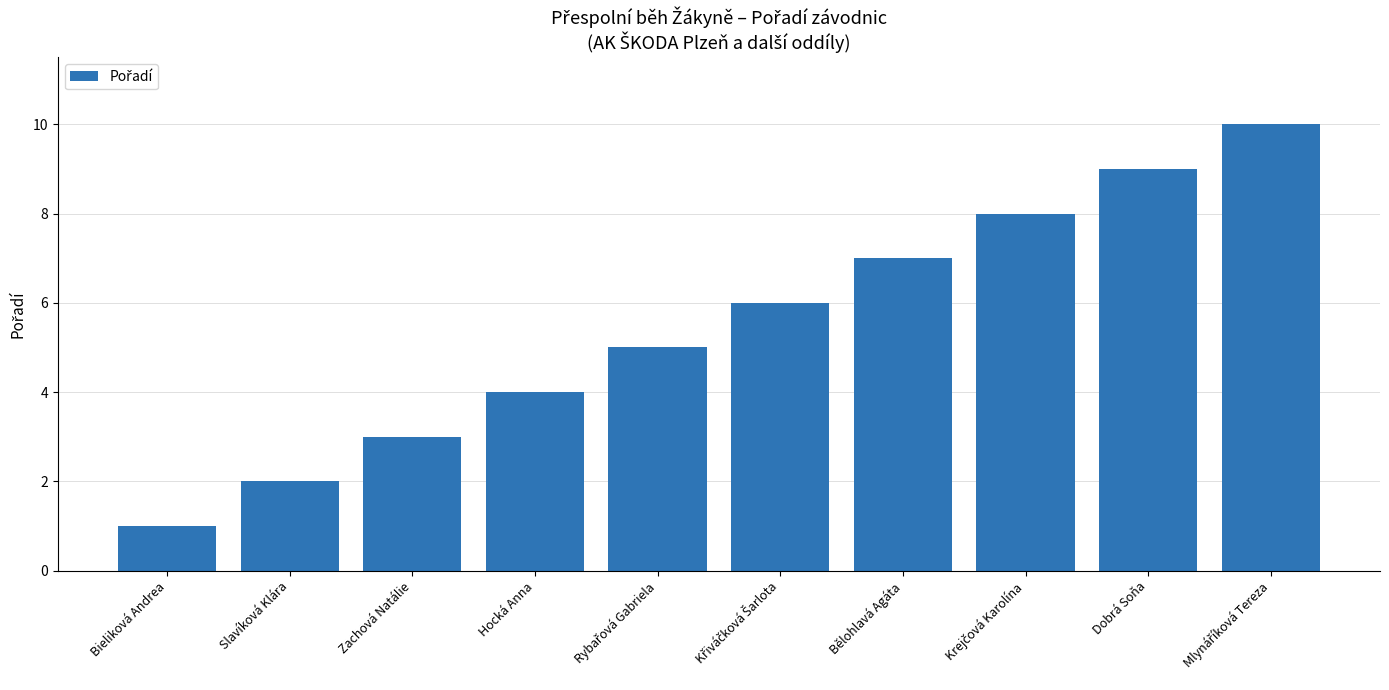

Is it true that the value at Bělohlavá Agáta is 12?

False